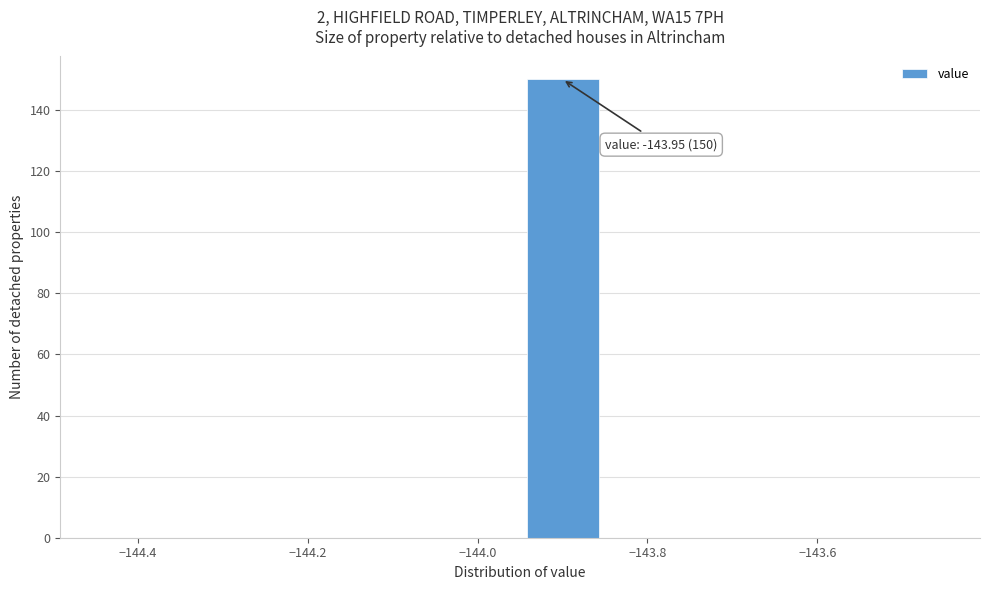

Over which range of the x-axis is the bar tallest?

-143.95 to -143.85